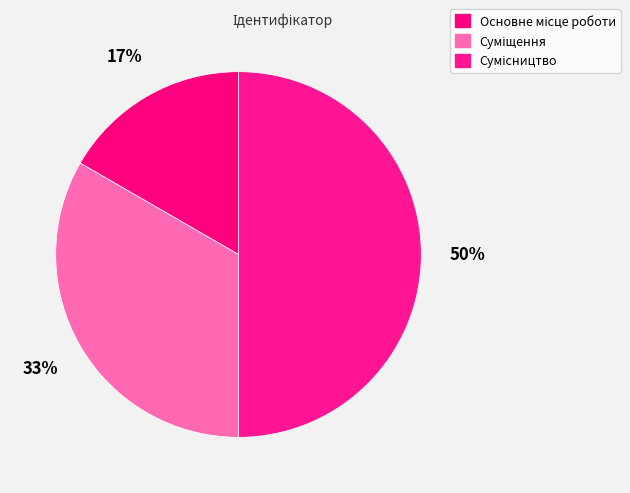

Approximately how many times larger is the value at Основне місце роботи compared to Суміщення?

0.5